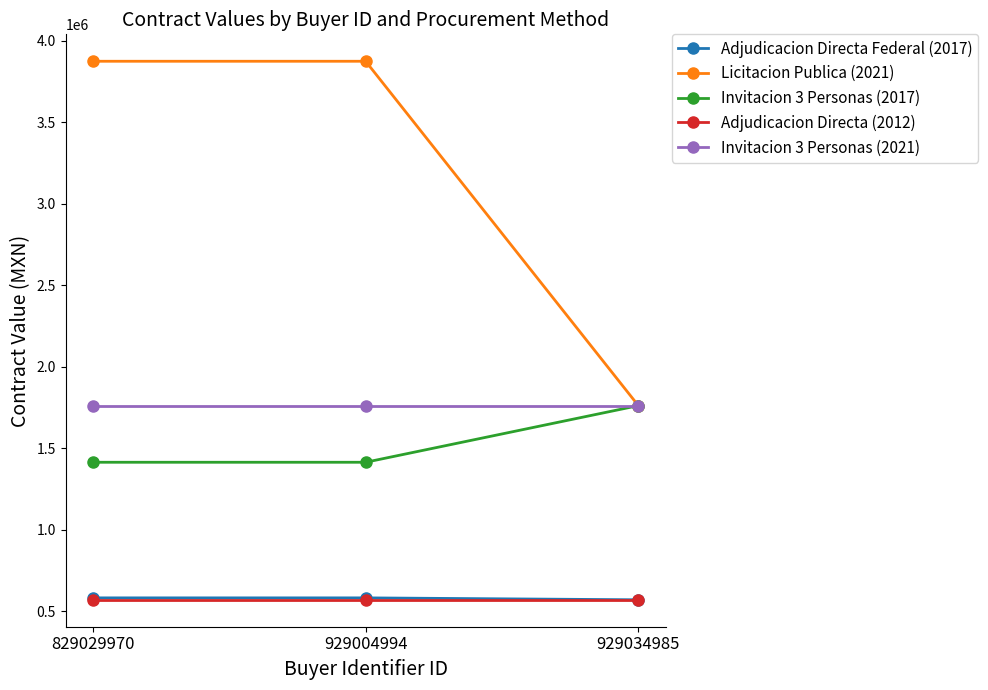

What is the maximum value for Invitacion 3 Personas (2021)?

1761259.0